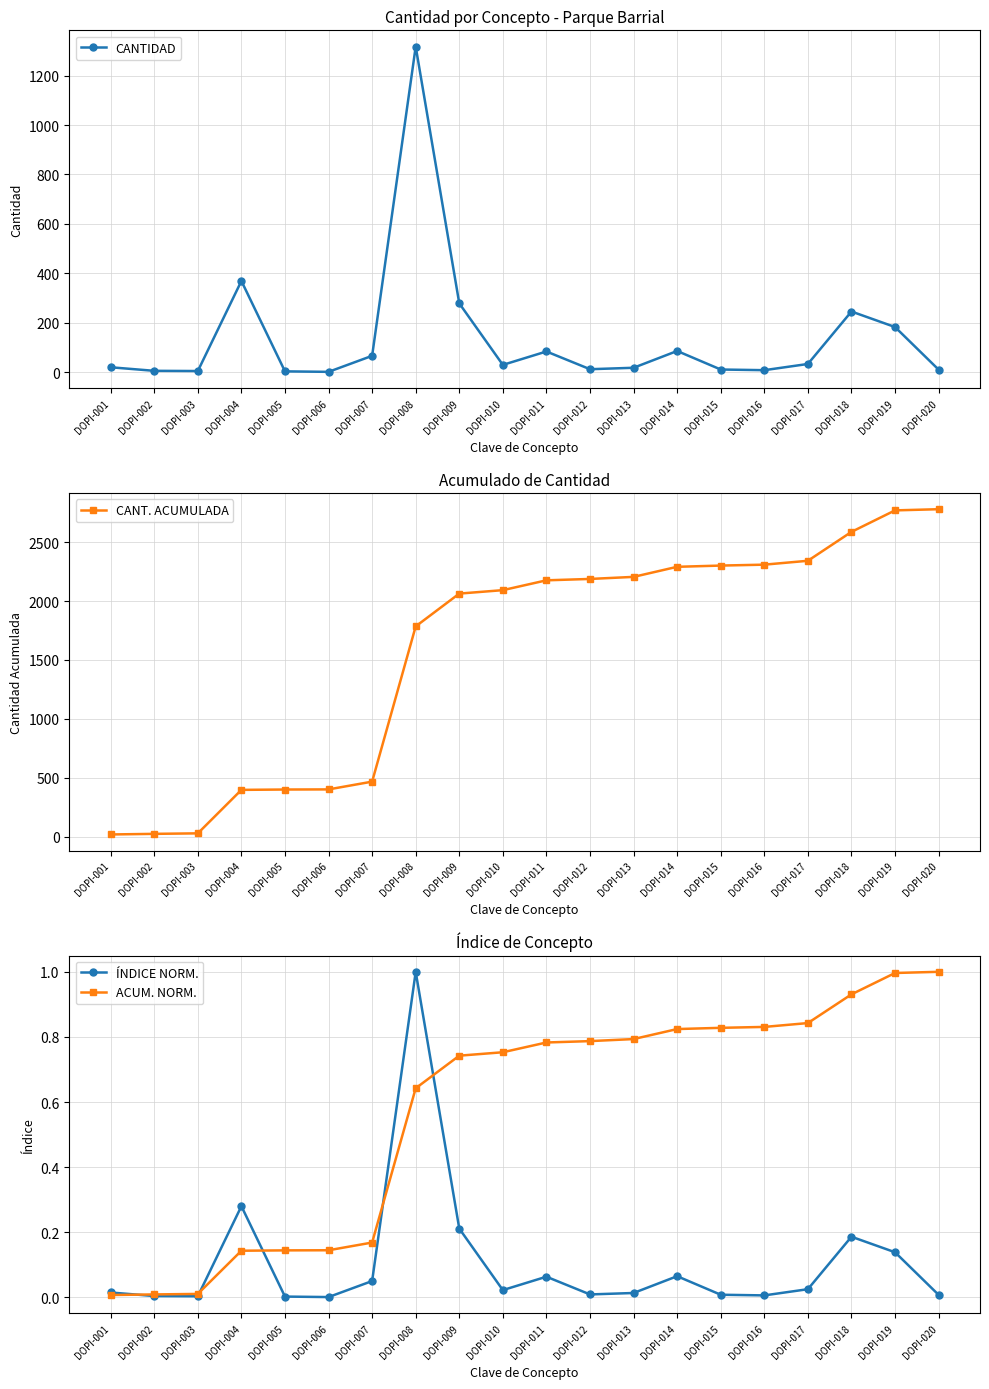

Rank the series at DOPI-011 from highest to lowest value.

CANT. ACUMULADA, CANTIDAD, ACUM. NORM., ÍNDICE NORM.